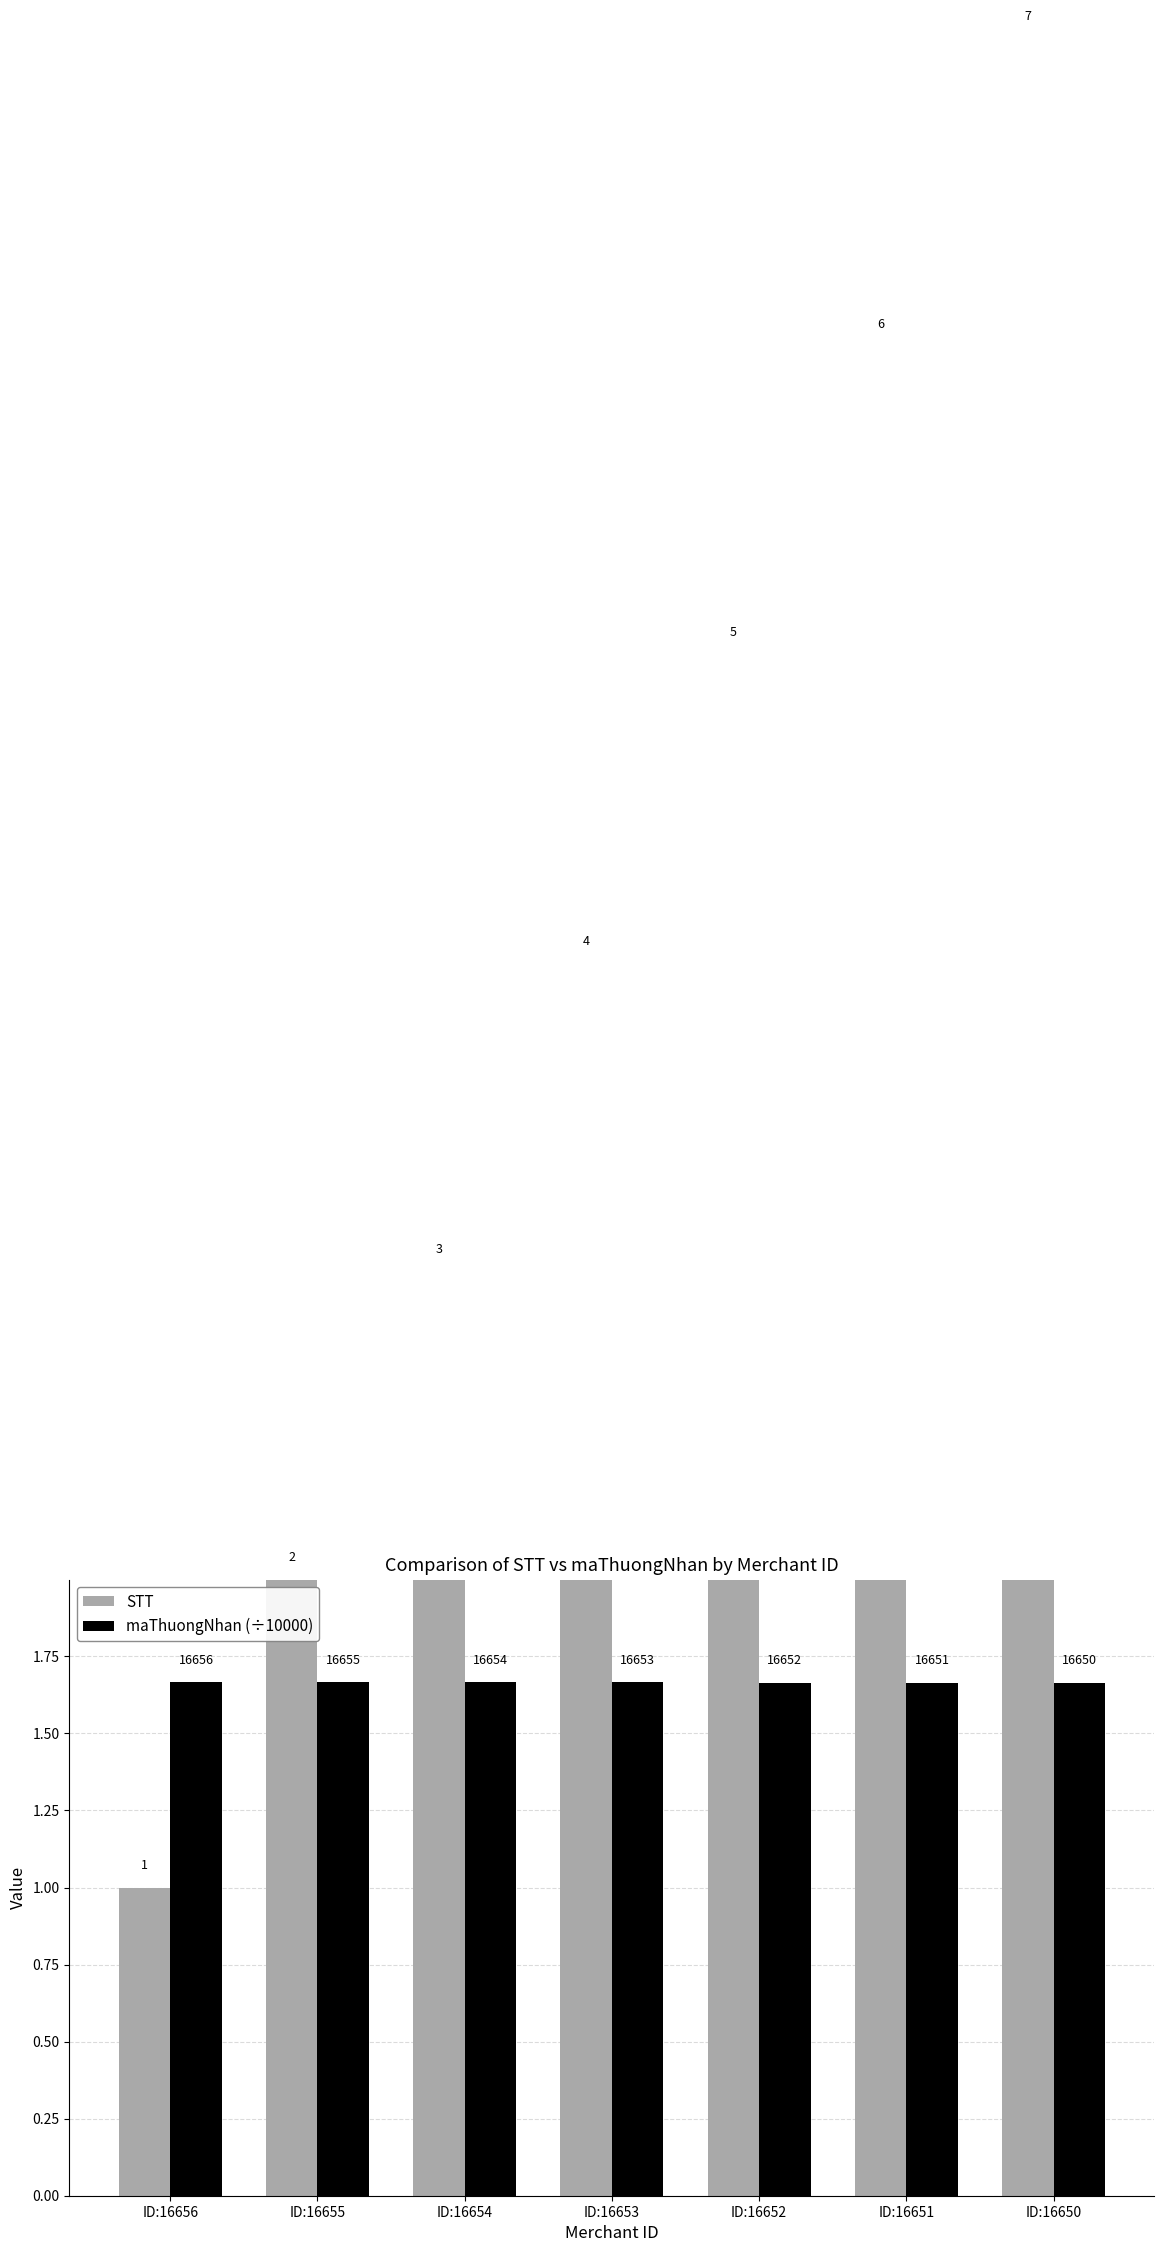

What is the spread (max minus min) of values at ID:16650?

5.3